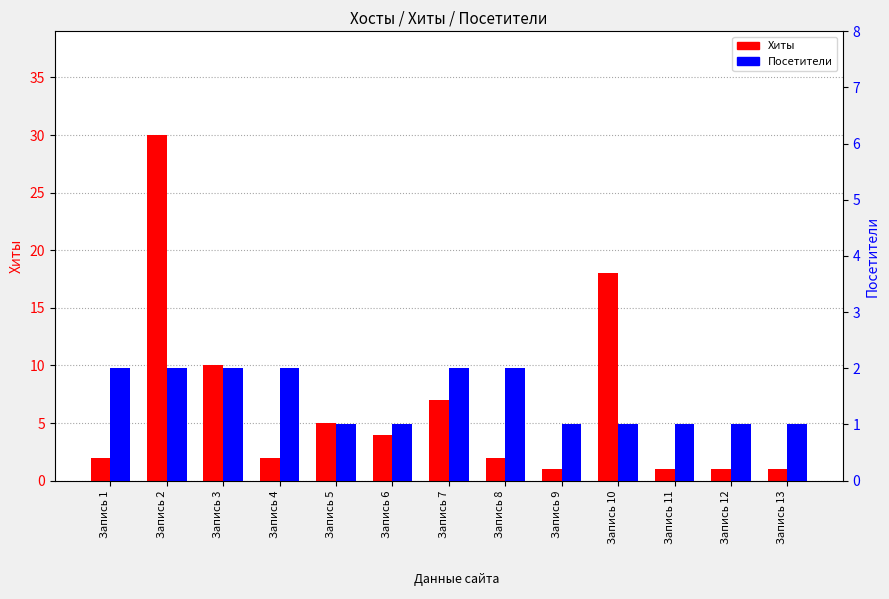

Which series changed the most between Запись 2 and Запись 5?

Хиты